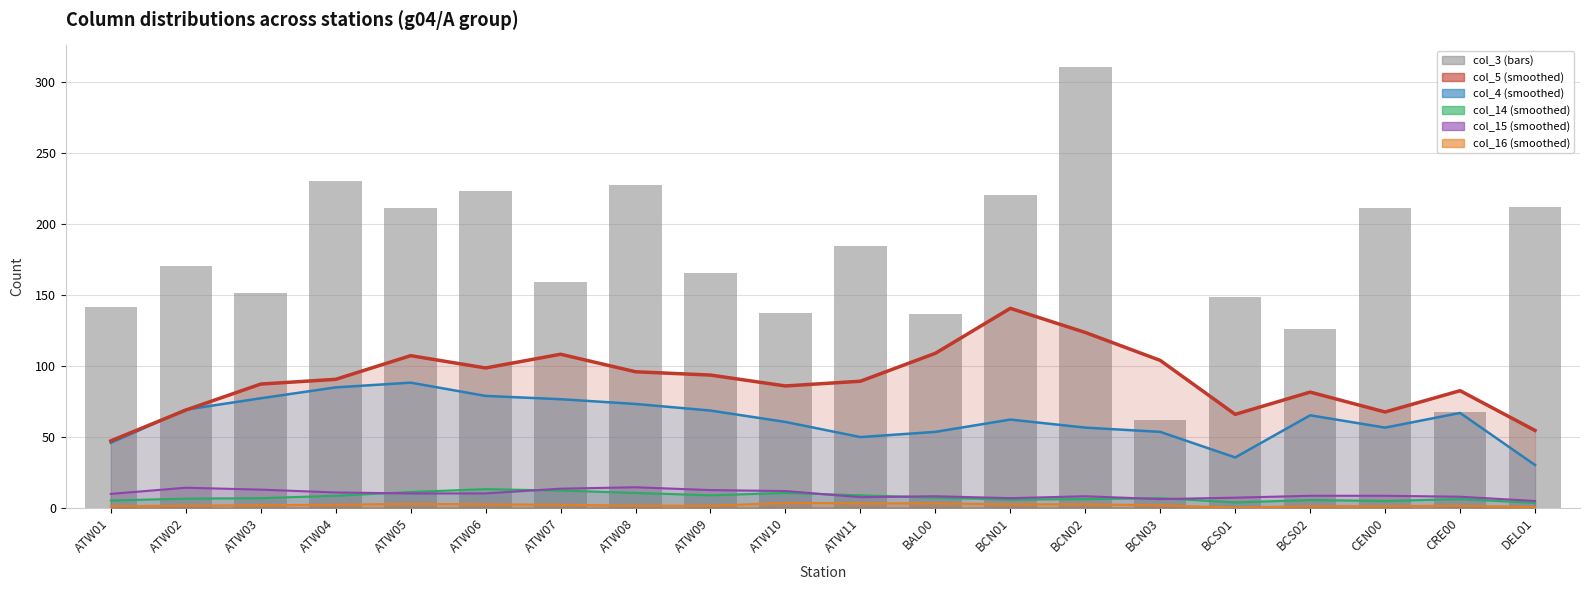

Reading left to right, what are all the values shown in this chart?

col_5 (smoothed): ATW01=47.0	ATW02=68.7	ATW03=87.0	ATW04=90.3	ATW05=107.0	ATW06=98.3	ATW07=108.0	ATW08=95.7	ATW09=93.3	ATW10=85.7	ATW11=89.0	BAL00=108.7	BCN01=140.3	BCN02=123.3	BCN03=103.7	BCS01=65.7	BCS02=81.3	CEN00=67.3	CRE00=82.3	DEL01=54.3
col_4 (smoothed): ATW01=45.7	ATW02=69.0	ATW03=77.0	ATW04=84.7	ATW05=88.0	ATW06=78.7	ATW07=76.3	ATW08=73.0	ATW09=68.3	ATW10=60.3	ATW11=49.7	BAL00=53.3	BCN01=62.0	BCN02=56.3	BCN03=53.3	BCS01=35.3	BCS02=65.0	CEN00=56.3	CRE00=66.7	DEL01=30.0
col_14 (smoothed): ATW01=5.0	ATW02=6.3	ATW03=6.7	ATW04=8.3	ATW05=11.0	ATW06=13.0	ATW07=12.0	ATW08=10.3	ATW09=8.7	ATW10=10.3	ATW11=8.7	BAL00=7.0	BCN01=5.7	BCN02=6.0	BCN03=6.7	BCS01=3.7	BCS02=5.3	CEN00=4.7	CRE00=6.0	DEL01=3.3
col_15 (smoothed): ATW01=9.7	ATW02=14.0	ATW03=12.7	ATW04=10.7	ATW05=10.0	ATW06=10.0	ATW07=13.3	ATW08=14.3	ATW09=12.3	ATW10=11.7	ATW11=7.3	BAL00=8.0	BCN01=6.7	BCN02=8.0	BCN03=6.0	BCS01=7.0	BCS02=8.3	CEN00=8.3	CRE00=7.7	DEL01=4.7
col_16 (smoothed): ATW01=1.0	ATW02=1.3	ATW03=1.7	ATW04=2.0	ATW05=2.7	ATW06=2.3	ATW07=2.0	ATW08=1.3	ATW09=1.3	ATW10=3.3	ATW11=3.0	BAL00=3.0	BCN01=2.3	BCN02=2.3	BCN03=1.7	BCS01=0.0	BCS02=1.0	CEN00=1.0	CRE00=1.3	DEL01=0.3
col_3: ATW01=141.0	ATW02=170.0	ATW03=151.0	ATW04=230.0	ATW05=211.0	ATW06=223.0	ATW07=159.0	ATW08=227.0	ATW09=165.0	ATW10=137.0	ATW11=184.0	BAL00=136.0	BCN01=220.0	BCN02=310.0	BCN03=62.0	BCS01=148.0	BCS02=126.0	CEN00=211.0	CRE00=67.0	DEL01=212.0